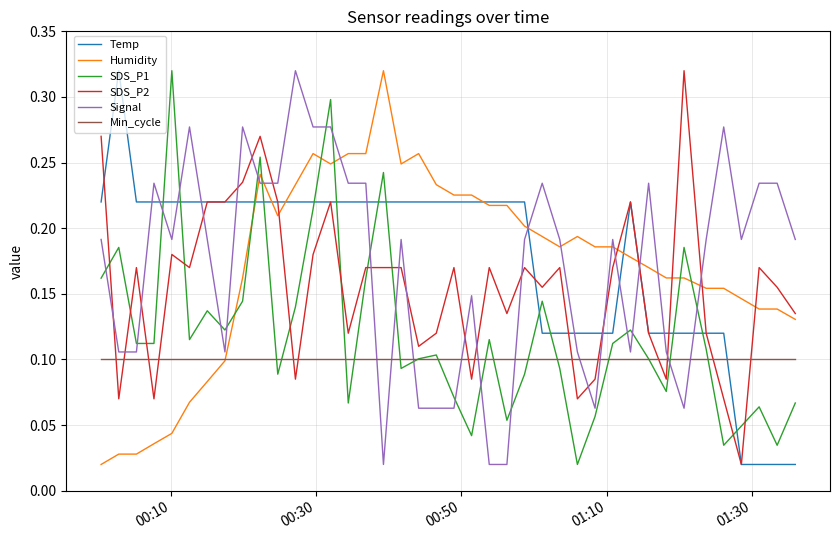

How many times do Humidity and Signal cross each other?

10